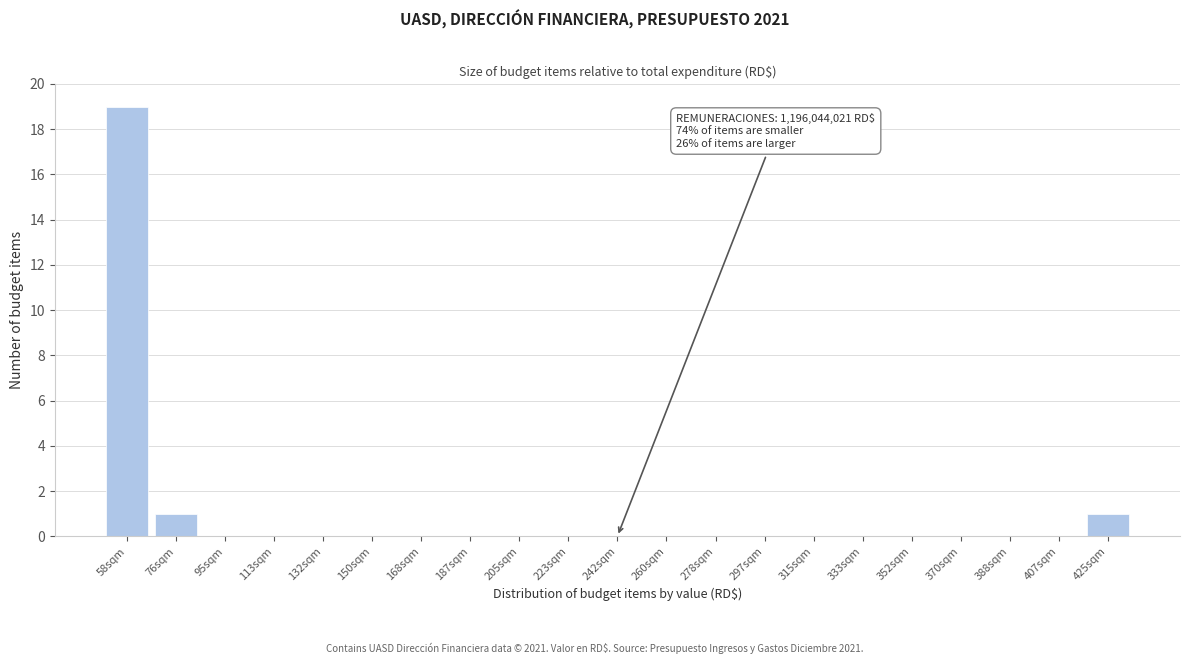

Reading right to left, extract all data points from this chart.

425sqm=1	407sqm=0	388sqm=0	370sqm=0	352sqm=0	333sqm=0	315sqm=0	297sqm=0	278sqm=0	260sqm=0	242sqm=0	223sqm=0	205sqm=0	187sqm=0	168sqm=0	150sqm=0	132sqm=0	113sqm=0	95sqm=0	76sqm=1	58sqm=19